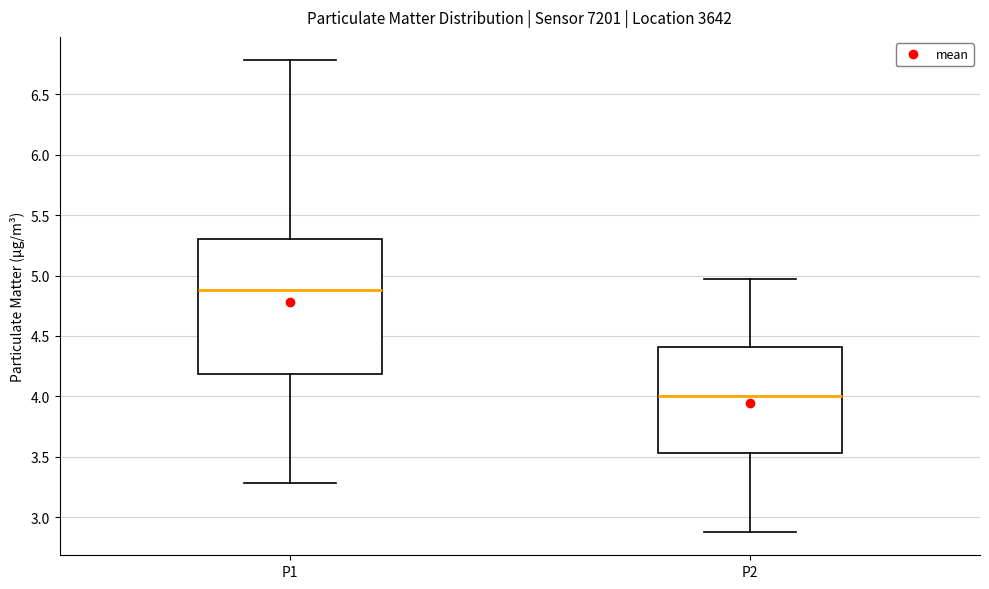

Reading left to right, transcribe this box plot: for each box, give where its median line is, the range the box spans, and where its two whiskers end, as read against the y-axis. The values are not printed on the chart, so give them approximately, as read against the axis.

P1: median 4.90, box 4.20 to 5.30, whiskers 3.30 to 6.80
P2: median 4.00, box 3.55 to 4.40, whiskers 2.90 to 4.95